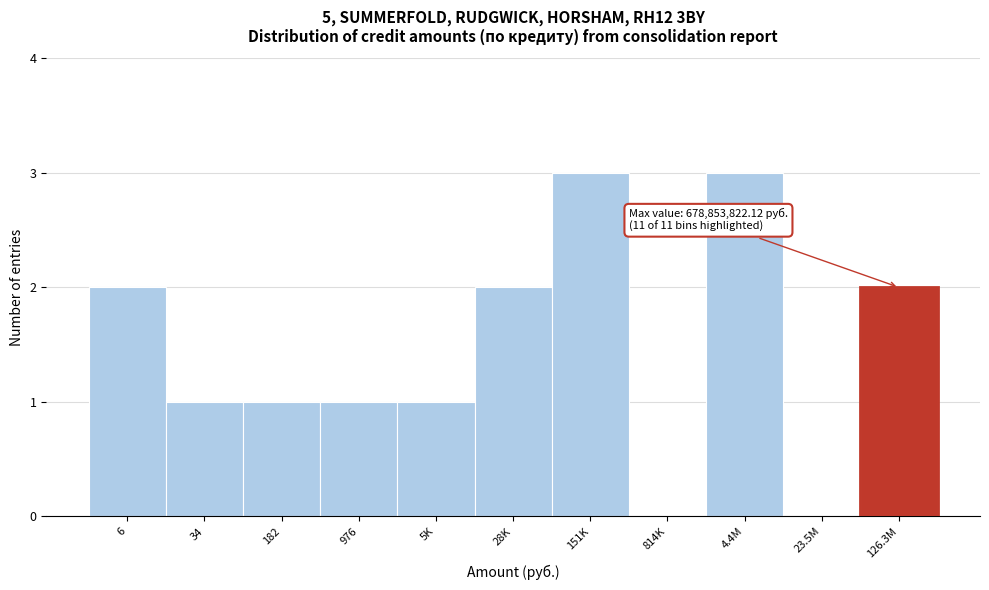

Reading right to left, what are all the values shown in this chart?

126.3M=2	23.5M=0	4.4M=3	814K=0	151K=3	28K=2	5K=1	976=1	182=1	34=1	6=2